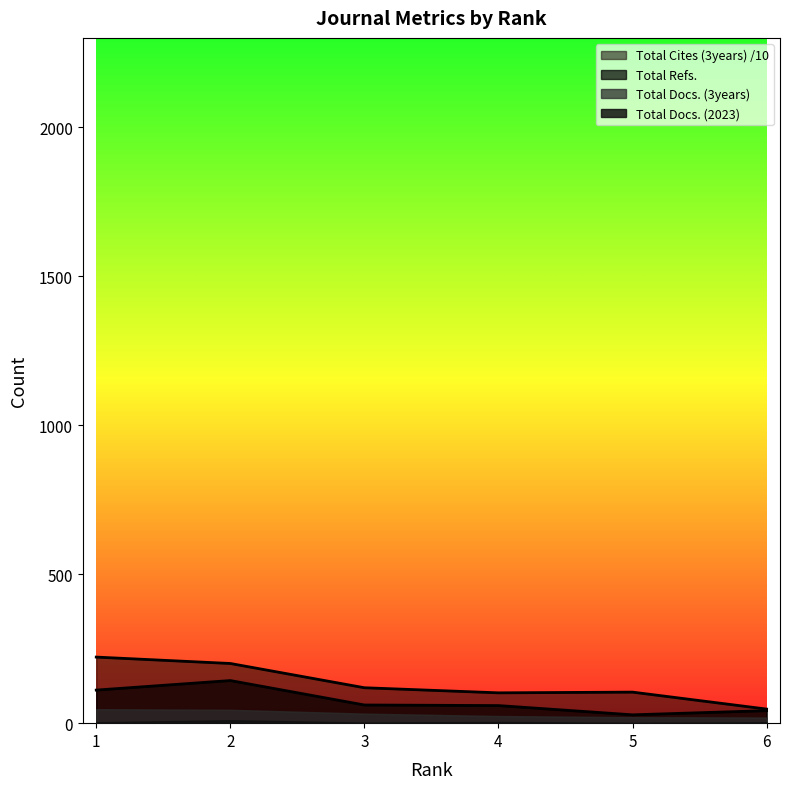

True or false: Total Cites (3years) has a value of 177.0 at 5.

False